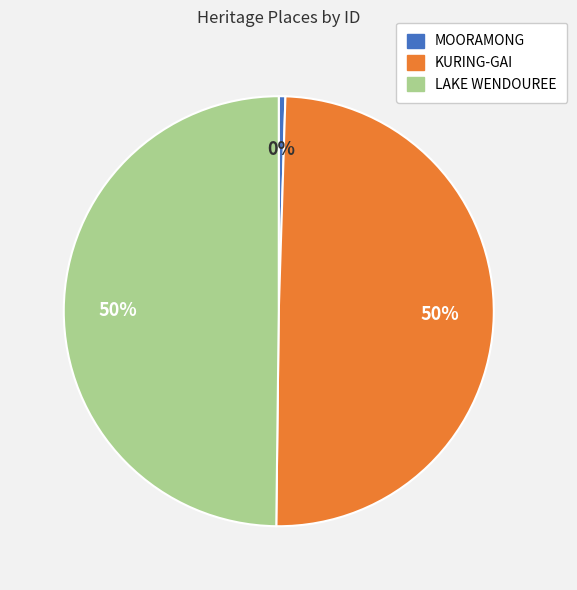

The MOORAMONG slice represents 0% of the pie. True or false?

True